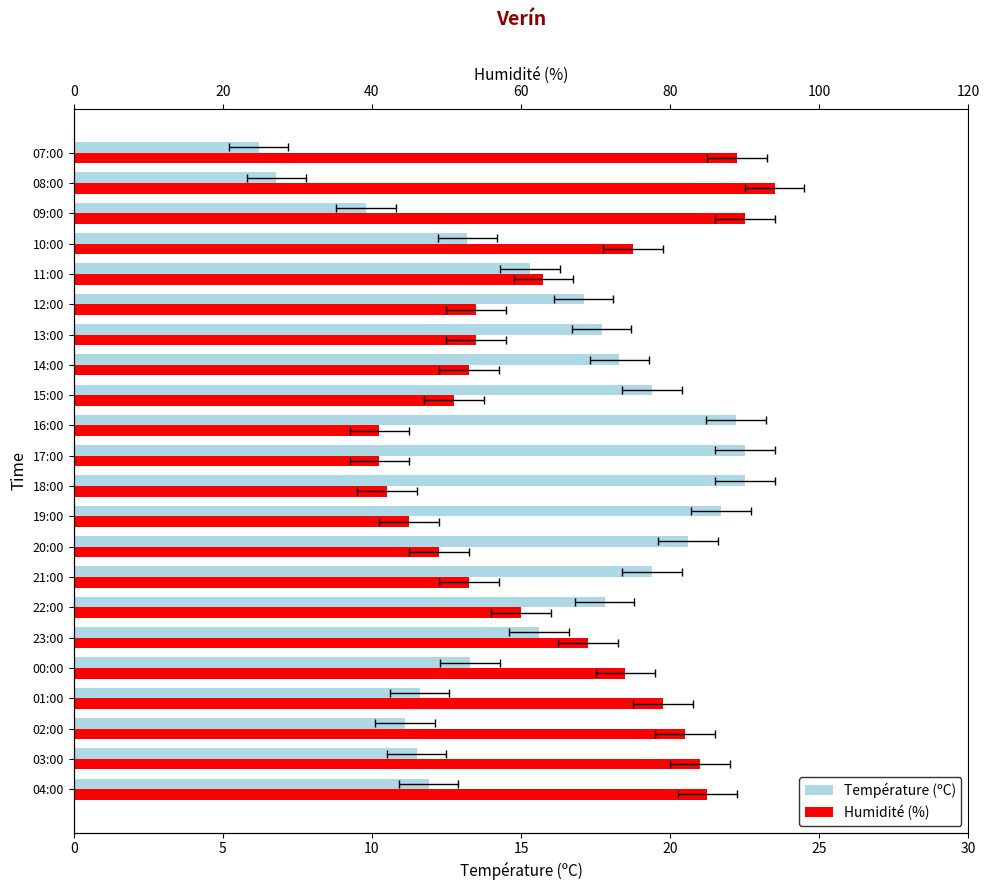

Reading left to right, what are all the values shown in this chart?

Température (ºC): 11.9	11.5	11.1	11.6	13.3	15.6	17.8	19.4	20.6	21.7	22.5	22.5	22.2	19.4	18.3	17.7	17.1	15.3	13.2	9.8	6.8	6.2
Humidité (%): 21.2	21.0	20.5	19.8	18.5	17.2	15.0	13.2	12.2	11.2	10.5	10.2	10.2	12.8	13.2	13.5	13.5	15.8	18.8	22.5	23.5	22.2